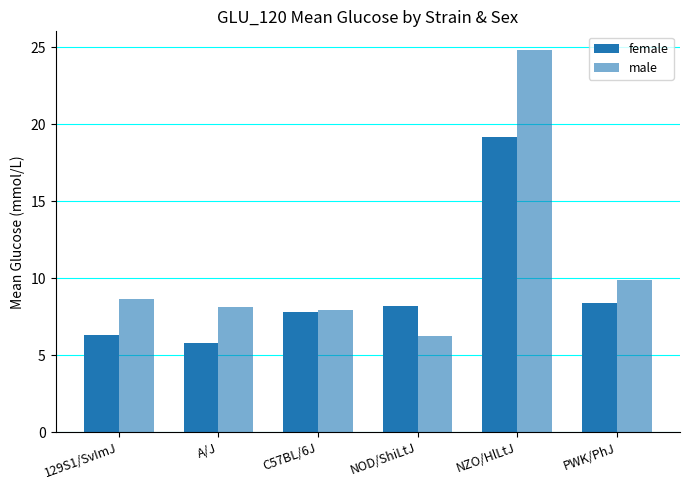

How many categories are shown in the chart?

6